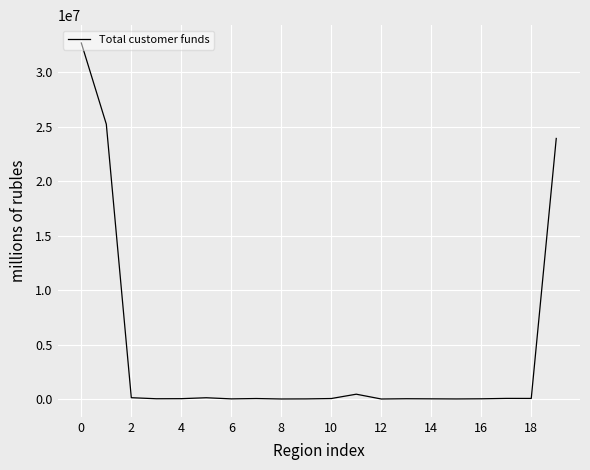

What is the difference between the maximum and minimum values?

32655759